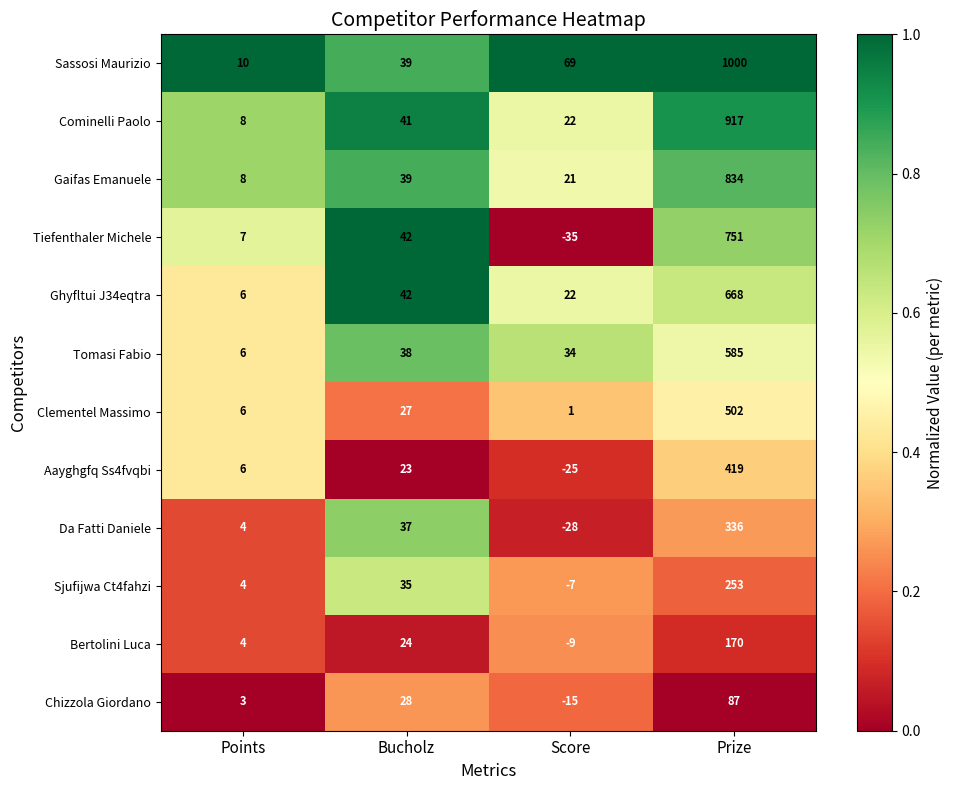

Which label corresponds to the largest value in the chart?

Prize